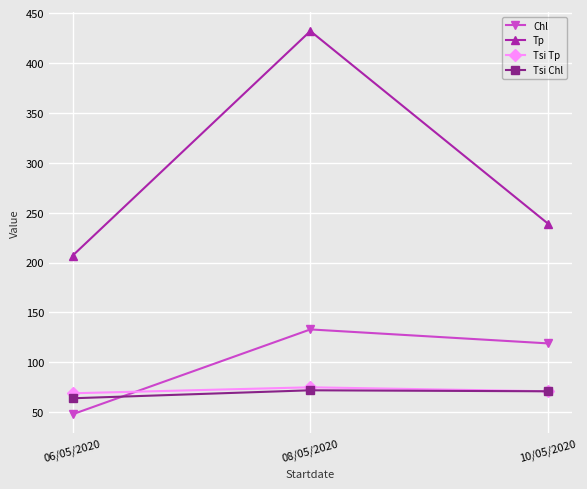

Is it true that Tsi Tp equals 69 at 06/05/2020?

True